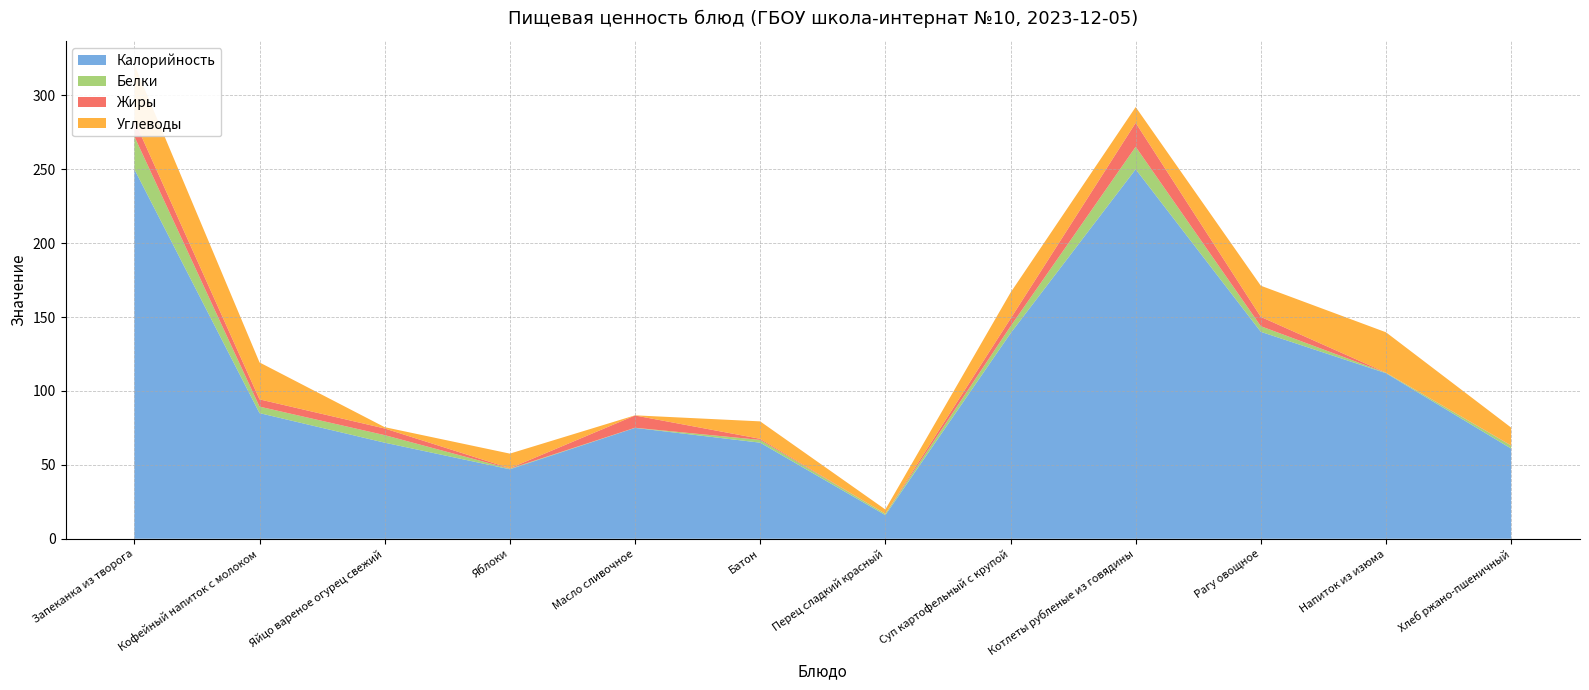

Reading right to left, extract all data points from this chart.

Калорийность: Хлеб ржано-пшеничный=61.0	Напиток из изюма=112.0	Рагу овощное=140.0	Котлеты рубленые из говядины=250.0	Суп картофельный с крупой=139.0	Перец сладкий красный=16.0	Батон=65.0	Масло сливочное=75.0	Яблоки=47.0	Яйцо вареное огурец свежий=65.0	Кофейный напиток с молоком=85.0	Запеканка из творога=250.0
Белки: Хлеб ржано-пшеничный=2.0	Напиток из изюма=0.3	Рагу овощное=3.8	Котлеты рубленые из говядины=15.2	Суп картофельный с крупой=4.7	Перец сладкий красный=0.9	Батон=1.9	Масло сливочное=0.1	Яблоки=0.4	Яйцо вареное огурец свежий=5.1	Кофейный напиток с молоком=4.4	Запеканка из творога=22.2
Жиры: Хлеб ржано-пшеничный=0.2	Напиток из изюма=0.1	Рагу овощное=6.3	Котлеты рубленые из говядины=16.2	Суп картофельный с крупой=5.2	Перец сладкий красный=0.0	Батон=0.8	Масло сливочное=8.3	Яблоки=0.3	Яйцо вареное огурец свежий=4.5	Кофейный напиток с молоком=4.9	Запеканка из творога=10.8
Углеводы: Хлеб ржано-пшеничный=12.0	Напиток из изюма=27.3	Рагу овощное=21.1	Котлеты рубленые из говядины=10.7	Суп картофельный с крупой=17.6	Перец сладкий красный=2.9	Батон=11.8	Масло сливочное=0.1	Яблоки=9.9	Яйцо вареное огурец свежий=0.9	Кофейный напиток с молоком=25.0	Запеканка из творога=37.8